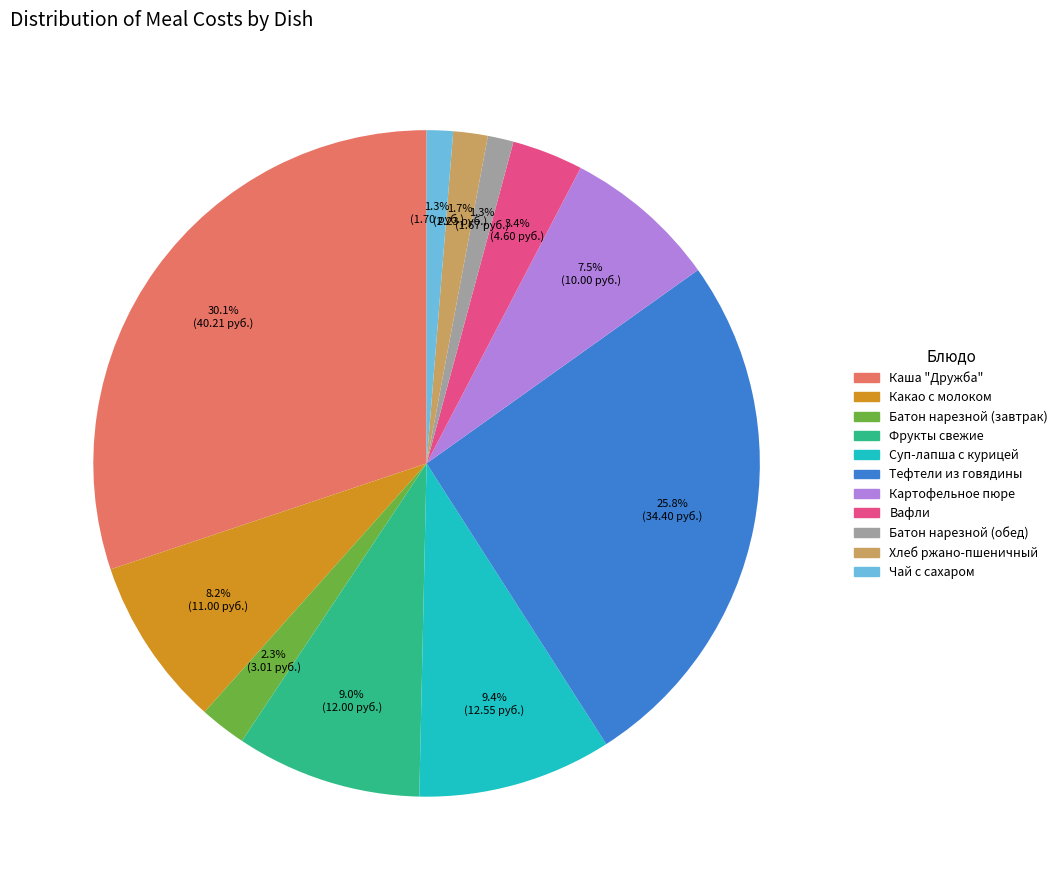

How many slices are in this pie chart?

11